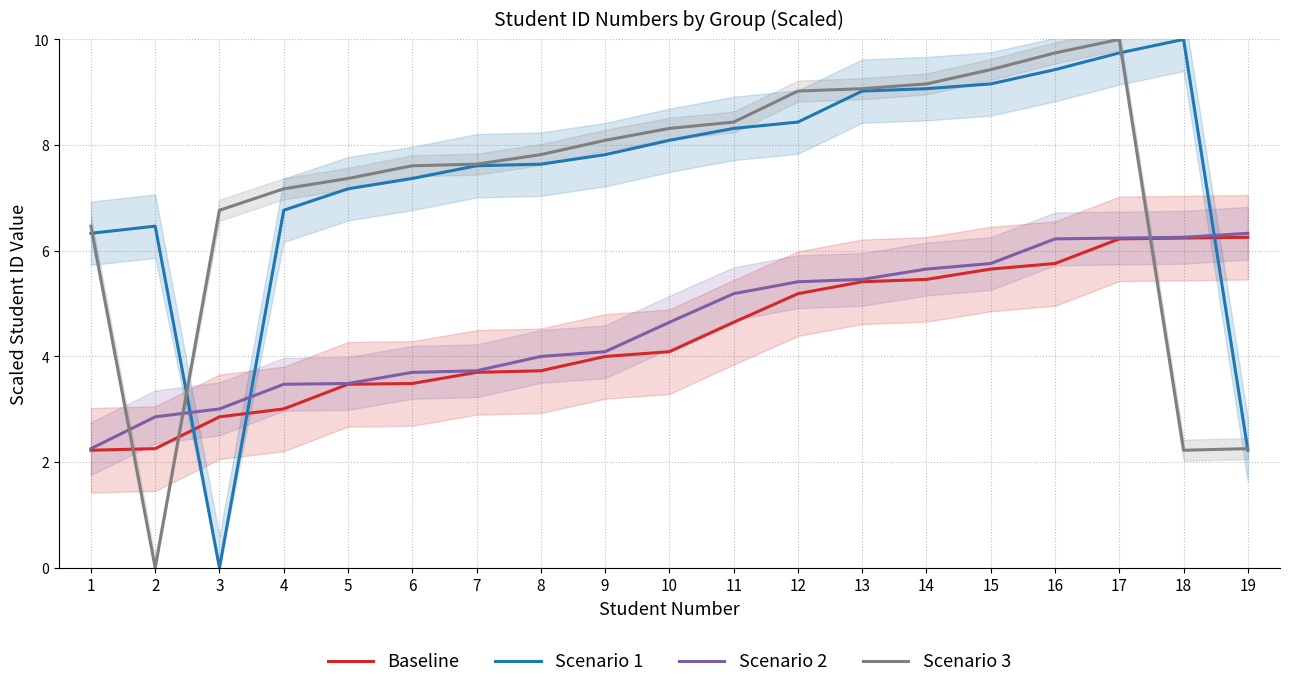

Which series has the largest total across all categories?

Scenario 1